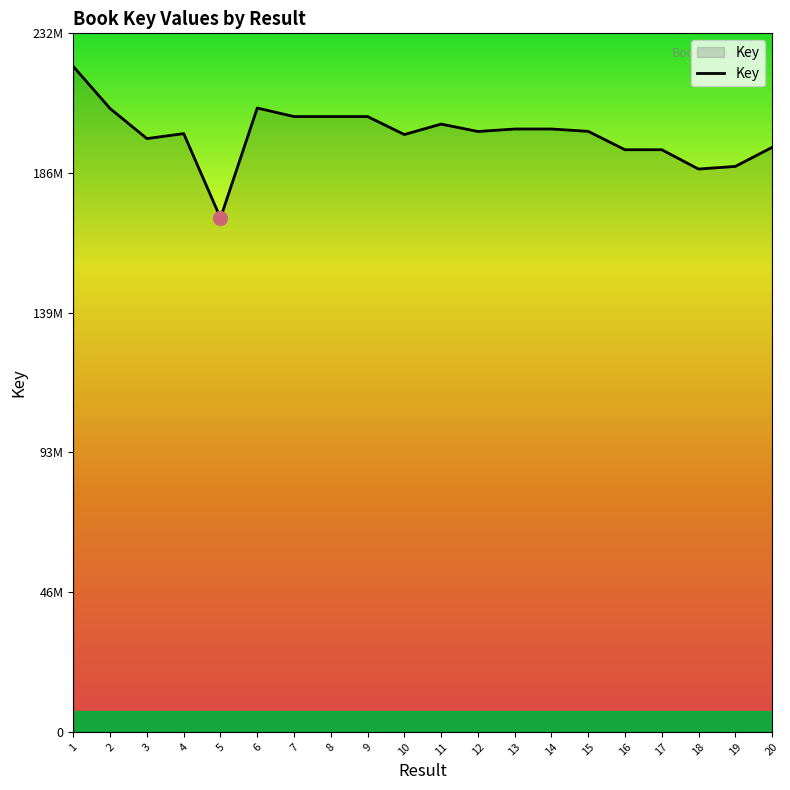

True or false: the data has more than 0 interior local peaks.

True